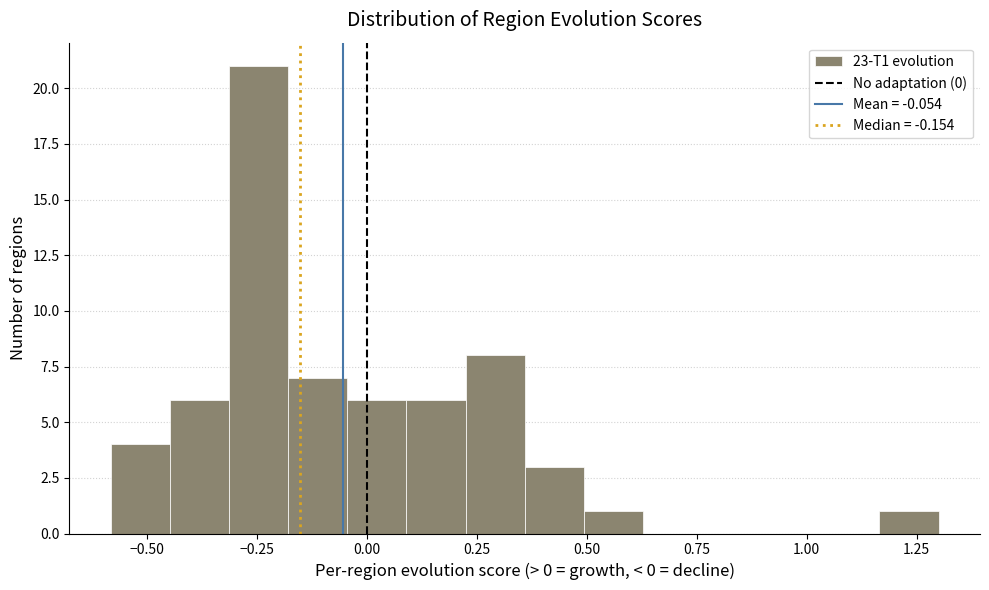

Around what value on the x-axis is the tallest bar? Give the approximate position of its centre, as read against the axis.

-0.25